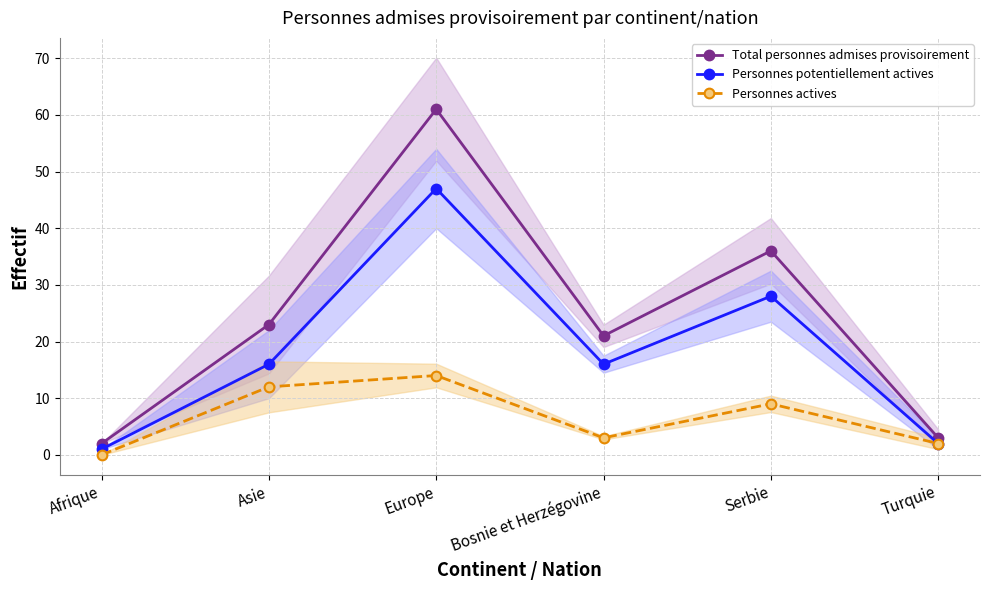

Between Afrique and Turquie, which series saw the biggest shift?

Personnes actives